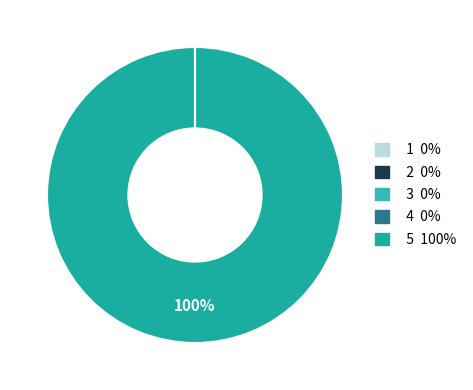

True or false: 5 accounts for 99% of the total.

False